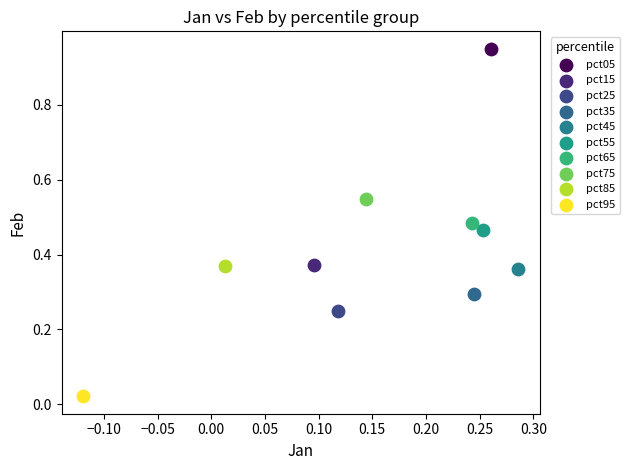

Which series contains the lowest Y value?

pct95